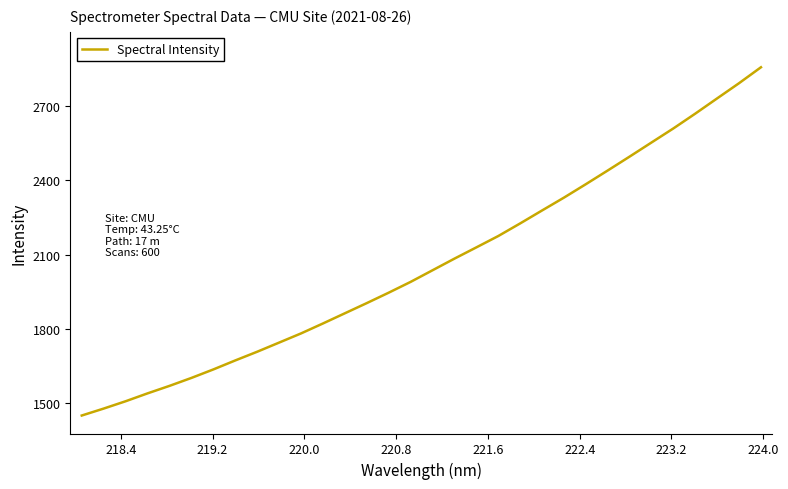

What is the difference between the maximum and minimum values?

1404.9